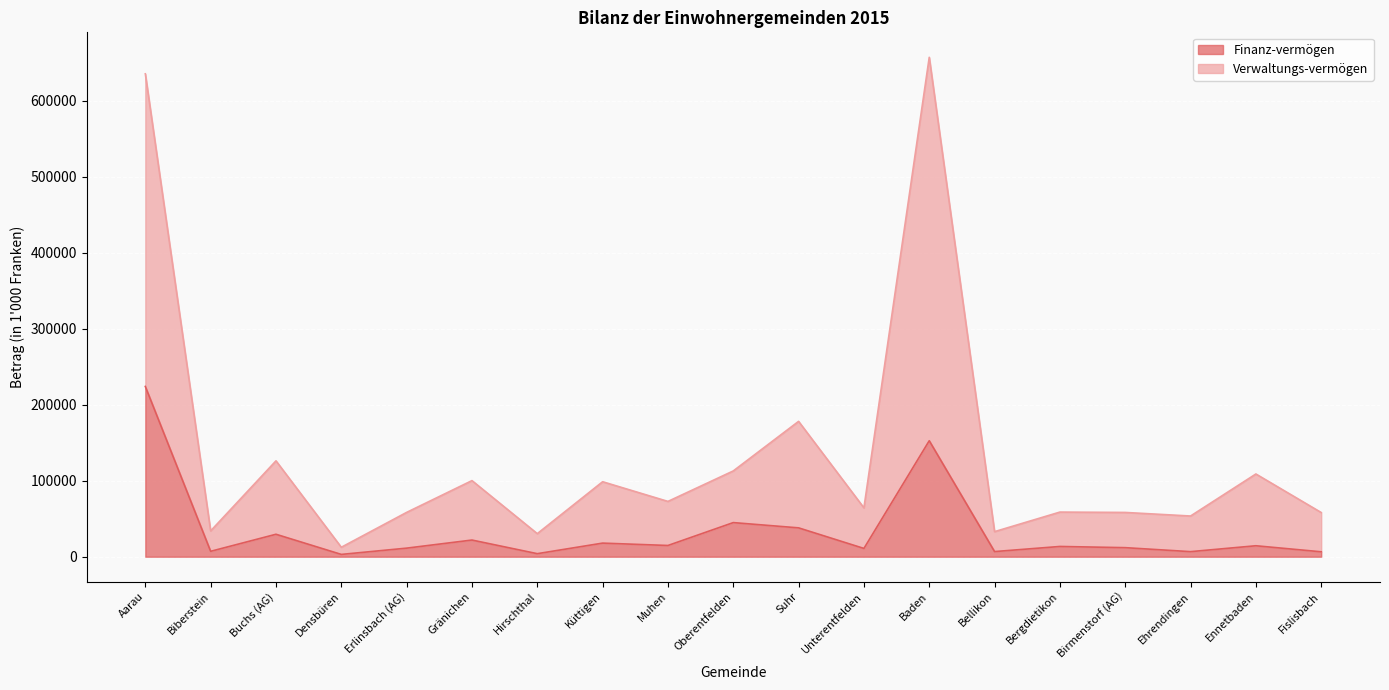

What is the total value across all series at Oberentfelden?

112880.8